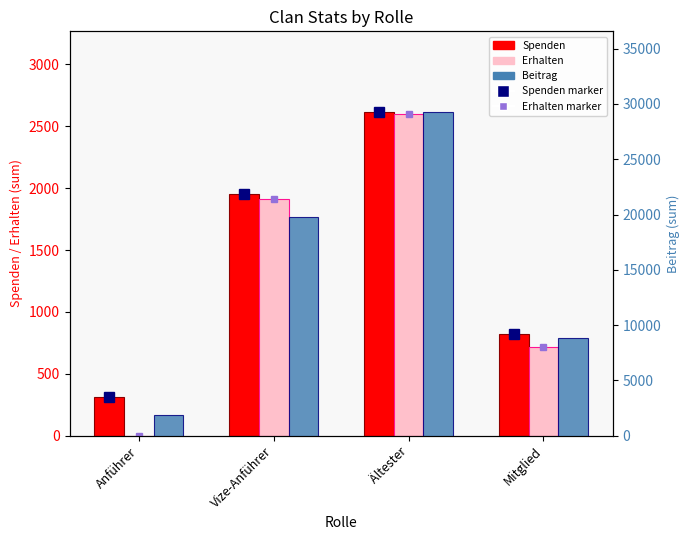

What is the difference between the maximum and minimum values in the Spenden series?

2298